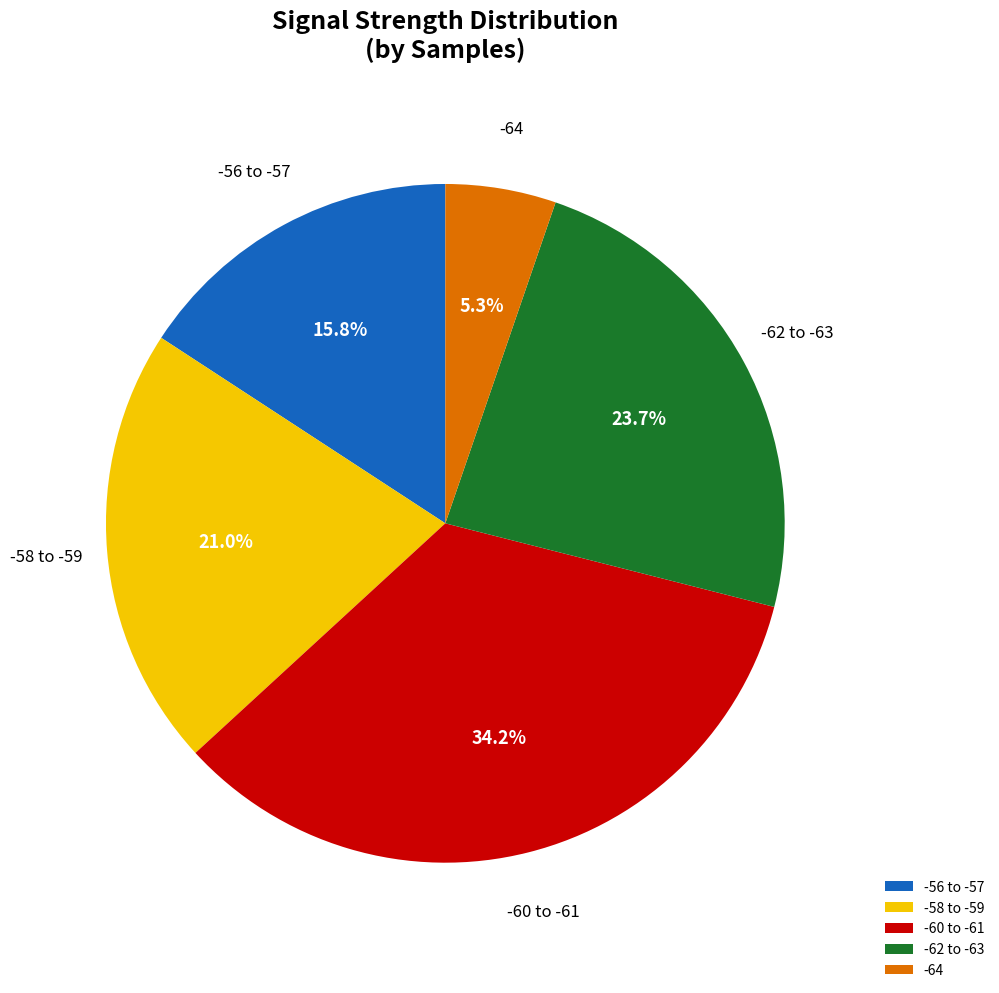

What is the ratio of the value at -58 to -59 to the value at -62 to -63?

0.9